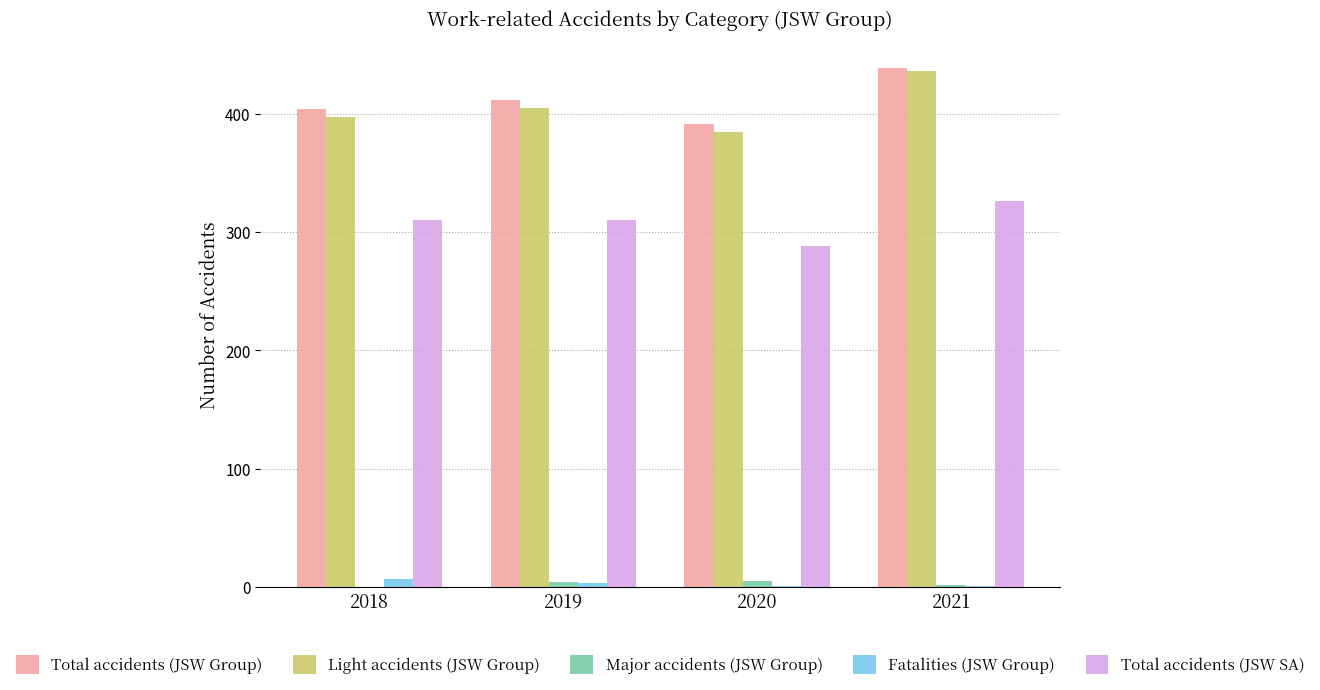

Which series has the widest spread of values?

Light accidents (JSW Group)